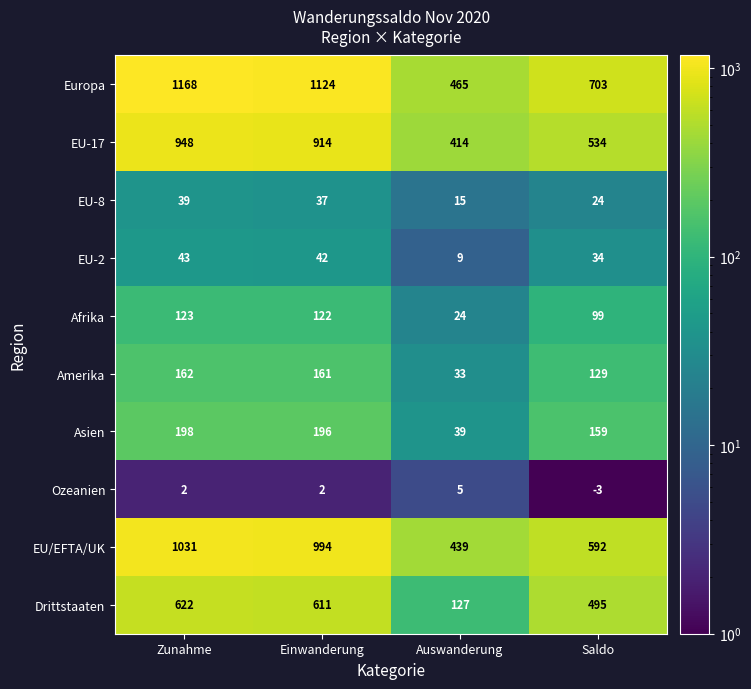

The value of Ozeanien at Auswanderung is 5. True or false?

True